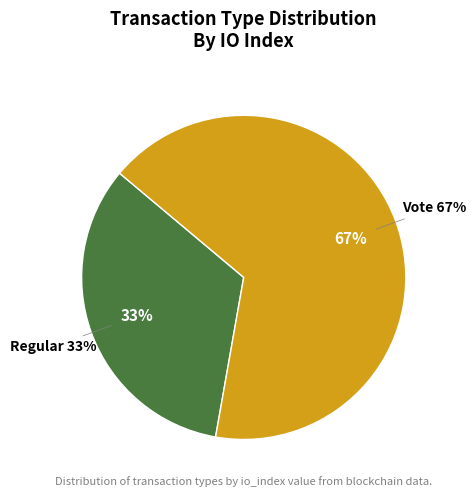

Count the number of slices in the pie.

2